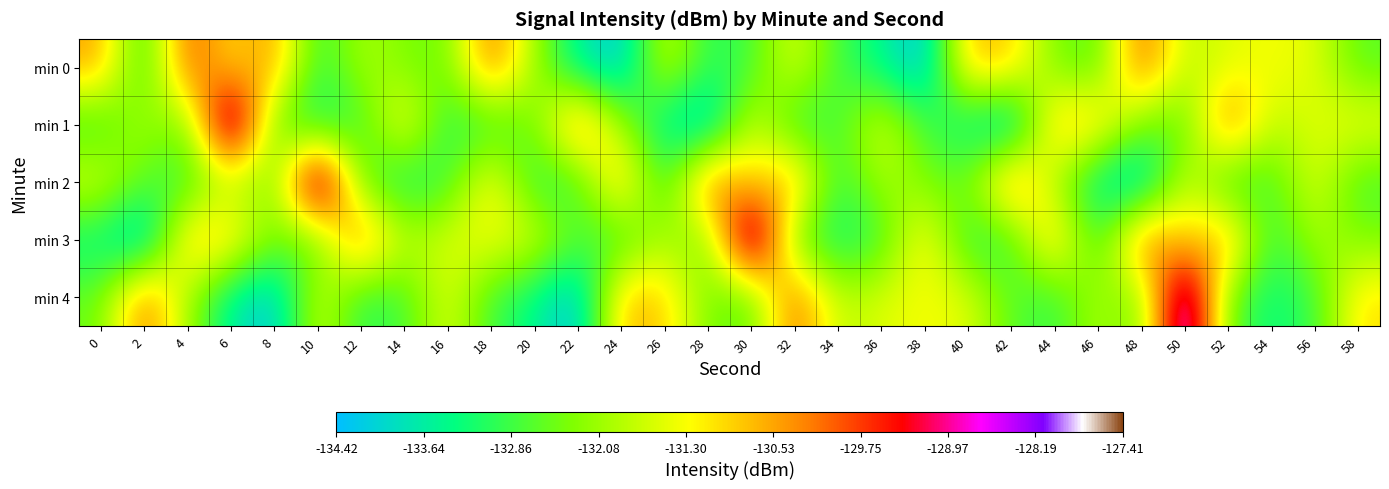

Reading left to right, transcribe all the data shown in this chart.

min 0: 0=-130.5	2=-133.2	4=-129.7	6=-131.2	8=-130.3	10=-133.1	12=-131.9	14=-132.4	16=-132.5	18=-129.9	20=-132.0	22=-133.7	24=-134.3	26=-131.5	28=-133.1	30=-132.9	32=-131.4	34=-132.9	36=-133.5	38=-134.4	40=-130.6	42=-130.8	44=-132.4	46=-132.7	48=-129.8	50=-131.9	52=-131.5	54=-131.3	56=-131.5	58=-132.6
min 1: 0=-133.0	2=-131.9	4=-132.6	6=-127.4	8=-132.6	10=-133.4	12=-132.9	14=-131.0	16=-133.1	18=-133.0	20=-132.5	22=-129.9	24=-132.0	26=-133.7	28=-134.3	30=-131.5	32=-133.1	34=-132.9	36=-131.4	38=-132.9	40=-133.5	42=-134.4	44=-130.6	46=-130.8	48=-132.4	50=-132.7	52=-129.8	54=-131.9	56=-131.5	58=-131.3
min 2: 0=-131.5	2=-132.6	4=-133.0	6=-131.9	8=-132.6	10=-127.4	12=-132.6	14=-133.4	16=-132.9	18=-131.0	20=-133.1	22=-133.0	24=-130.5	26=-133.2	28=-129.7	30=-131.2	32=-130.3	34=-133.1	36=-131.9	38=-132.4	40=-132.5	42=-129.9	44=-132.0	46=-133.7	48=-134.3	50=-131.5	52=-133.1	54=-132.9	56=-131.4	58=-132.9
min 3: 0=-133.5	2=-134.4	4=-130.6	6=-130.8	8=-132.4	10=-132.7	12=-129.8	14=-131.9	16=-131.5	18=-131.3	20=-131.5	22=-132.6	24=-133.0	26=-131.9	28=-132.6	30=-127.4	32=-132.6	34=-133.4	36=-132.9	38=-131.0	40=-133.1	42=-133.0	44=-130.5	46=-133.2	48=-129.7	50=-131.2	52=-130.3	54=-133.1	56=-131.9	58=-132.4
min 4: 0=-132.5	2=-129.9	4=-132.0	6=-133.7	8=-134.3	10=-131.5	12=-133.1	14=-132.9	16=-131.4	18=-132.9	20=-133.5	22=-134.4	24=-130.6	26=-130.8	28=-132.4	30=-132.7	32=-129.8	34=-131.9	36=-131.5	38=-131.3	40=-131.5	42=-132.6	44=-133.0	46=-131.9	48=-132.6	50=-127.4	52=-132.6	54=-133.4	56=-132.9	58=-131.0